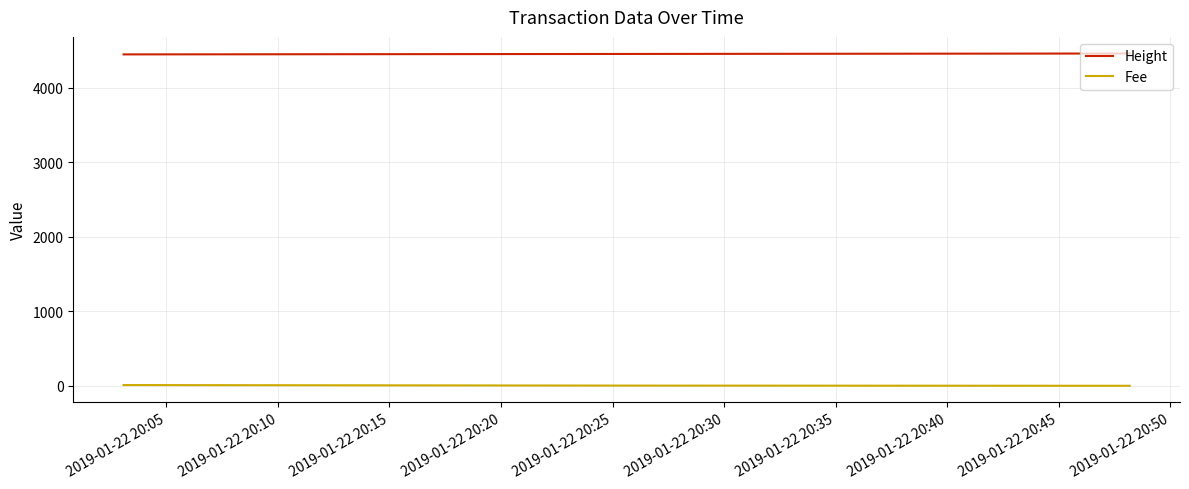

Which series has the largest total across all categories?

Height